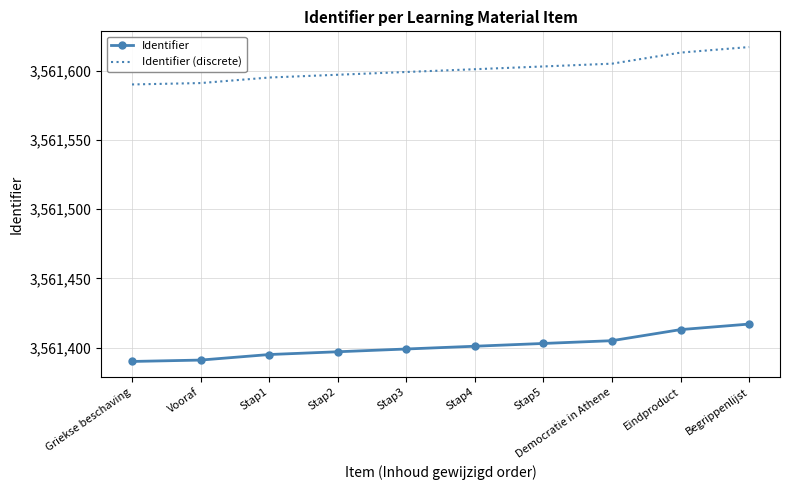

What is the difference between the highest and lowest values at Eindproduct?

200